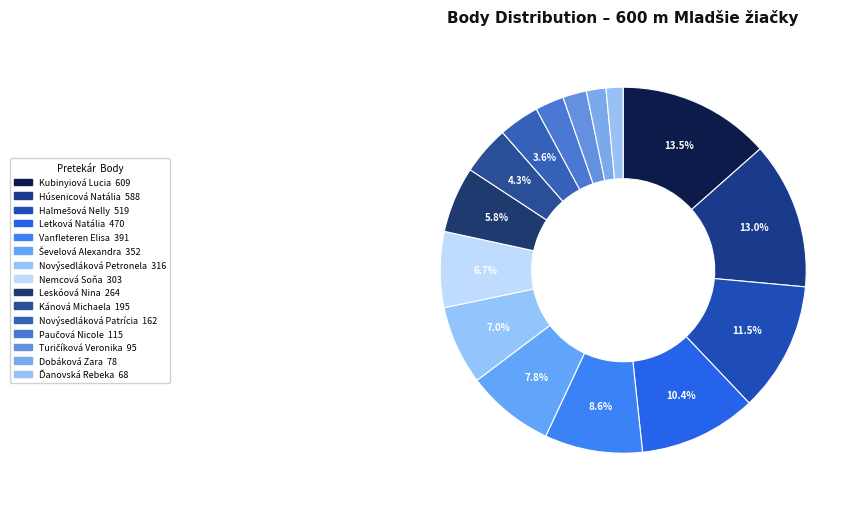

To the nearest percent, what is the combined percentage of Letková Natália and Kánová Michaela?

15%